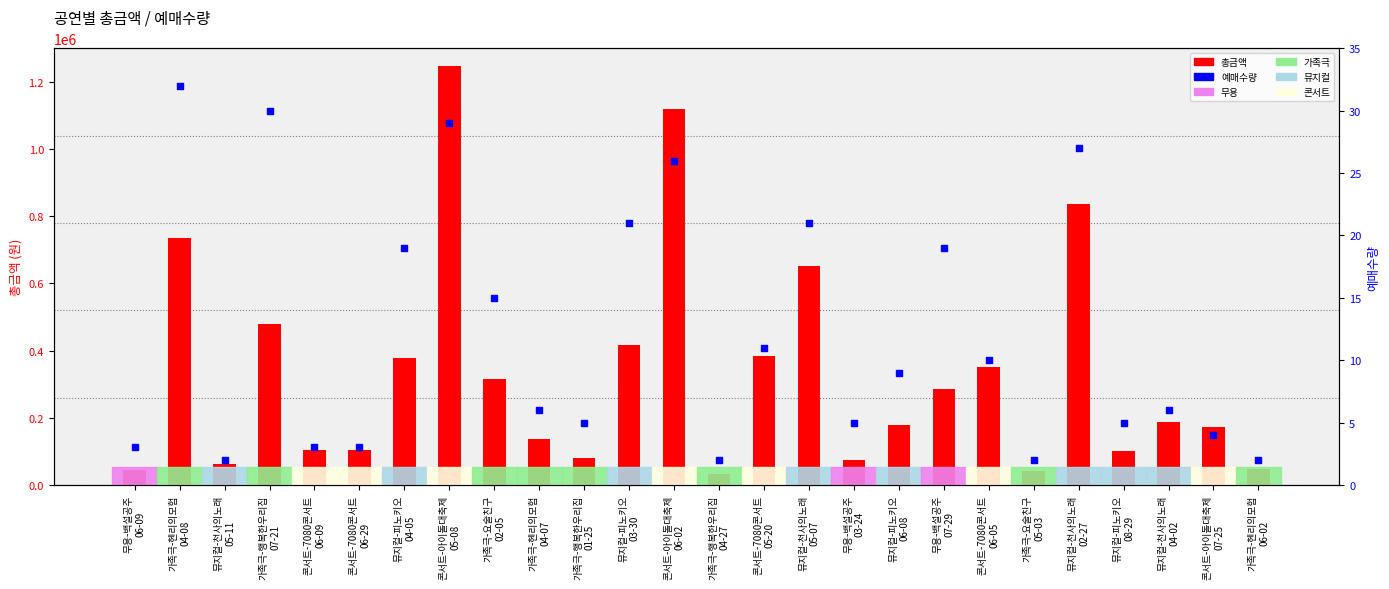

Which series contains the highest Y value?

총금액